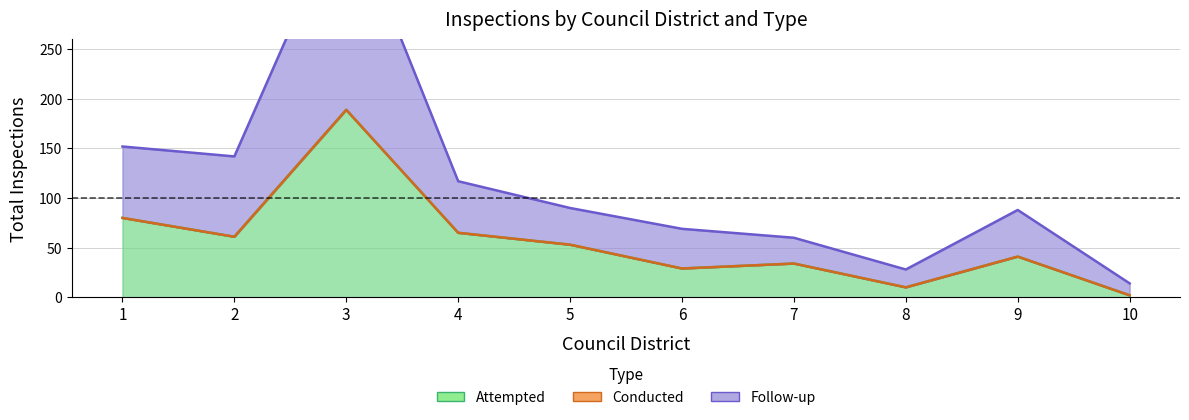

True or false: Attempted and Conducted intersect in this chart.

False